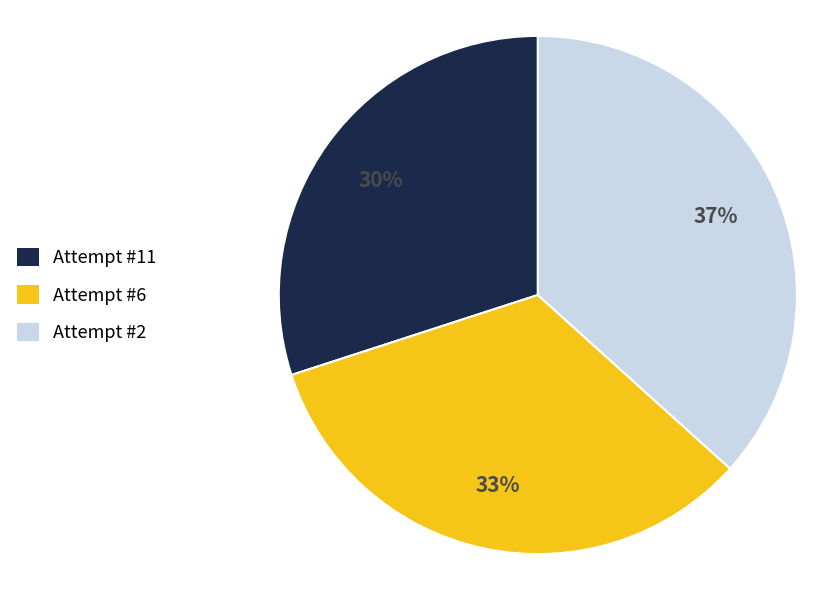

How many slices are in this pie chart?

3